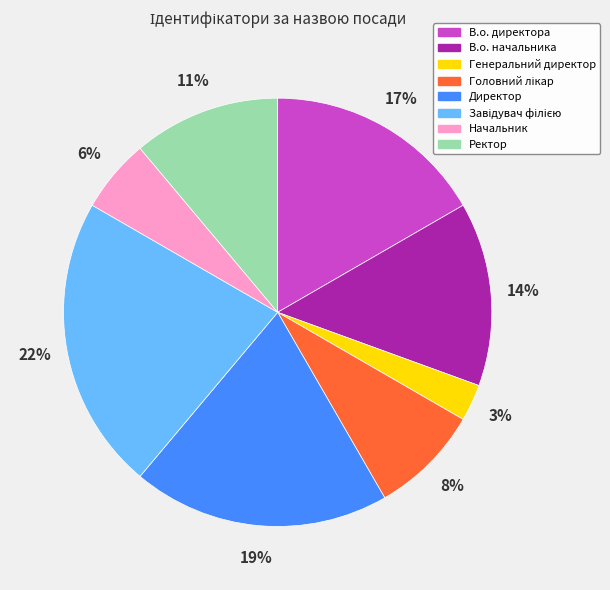

What percentage is the Генеральний директор slice, to the nearest percent?

3%